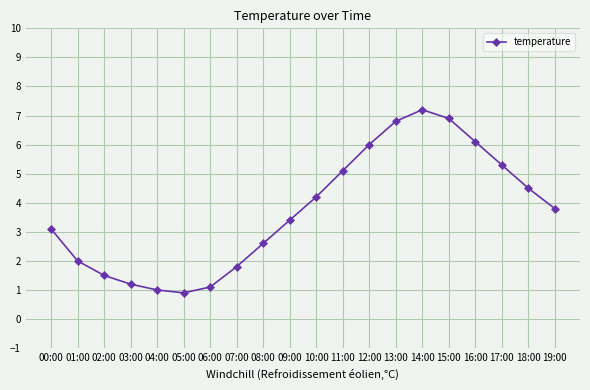

Rank the categories by value from highest to lowest.

14:00, 15:00, 13:00, 16:00, 12:00, 17:00, 11:00, 18:00, 10:00, 19:00, 09:00, 00:00, 08:00, 01:00, 07:00, 02:00, 03:00, 06:00, 04:00, 05:00